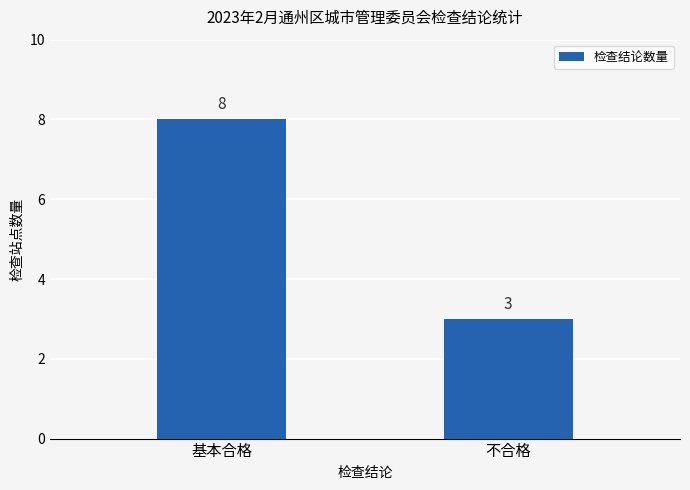

Where is the data nearest to the value 5?

不合格